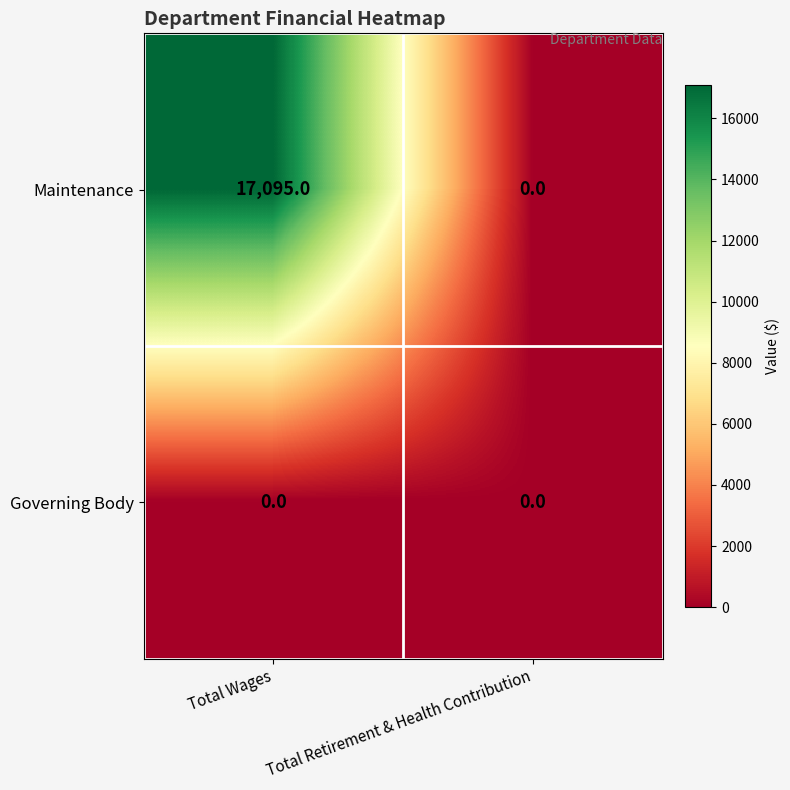

At how many categories does at least one series exceed 613?

1